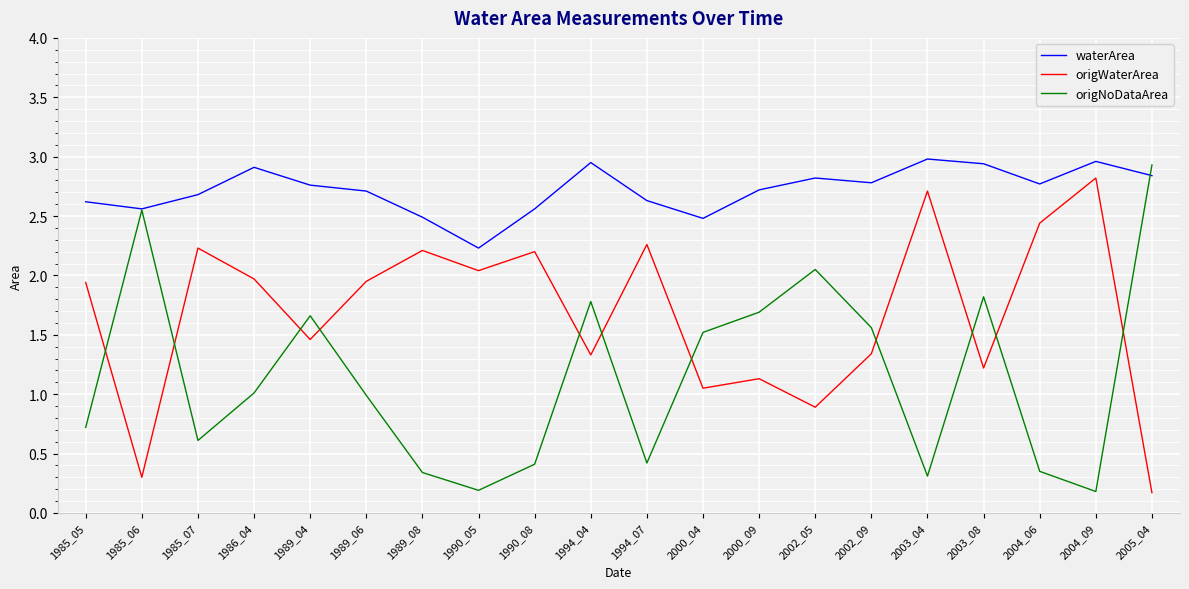

List the series in order of their overall mean, highest first.

waterArea, origWaterArea, origNoDataArea